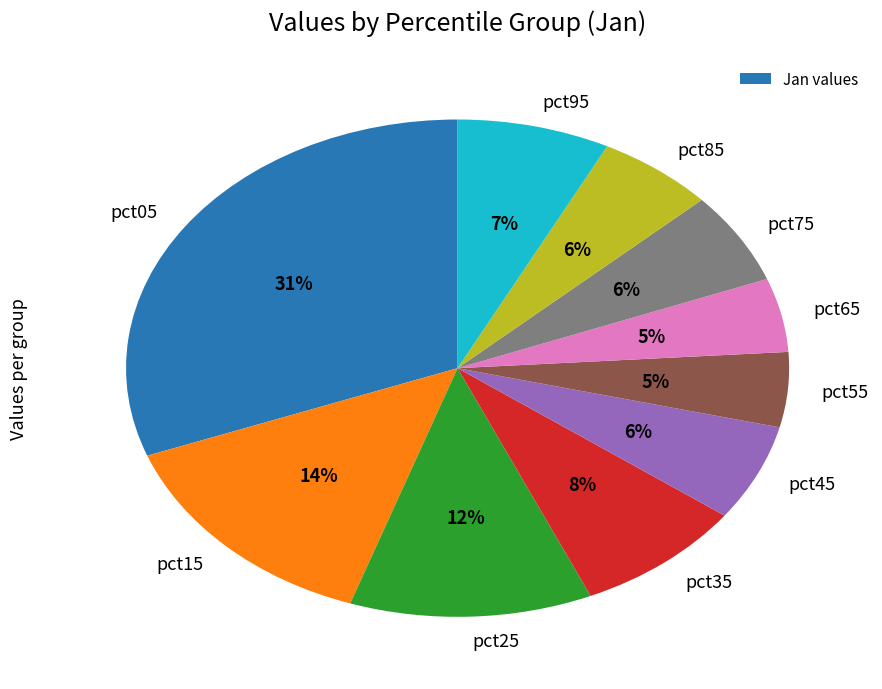

Does pct25 represent more than half of the total?

No